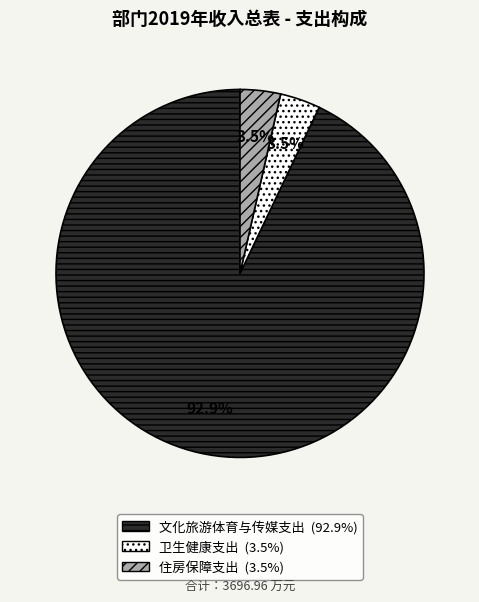

Combined, do 卫生健康支出 and 住房保障支出 account for over 50%?

No